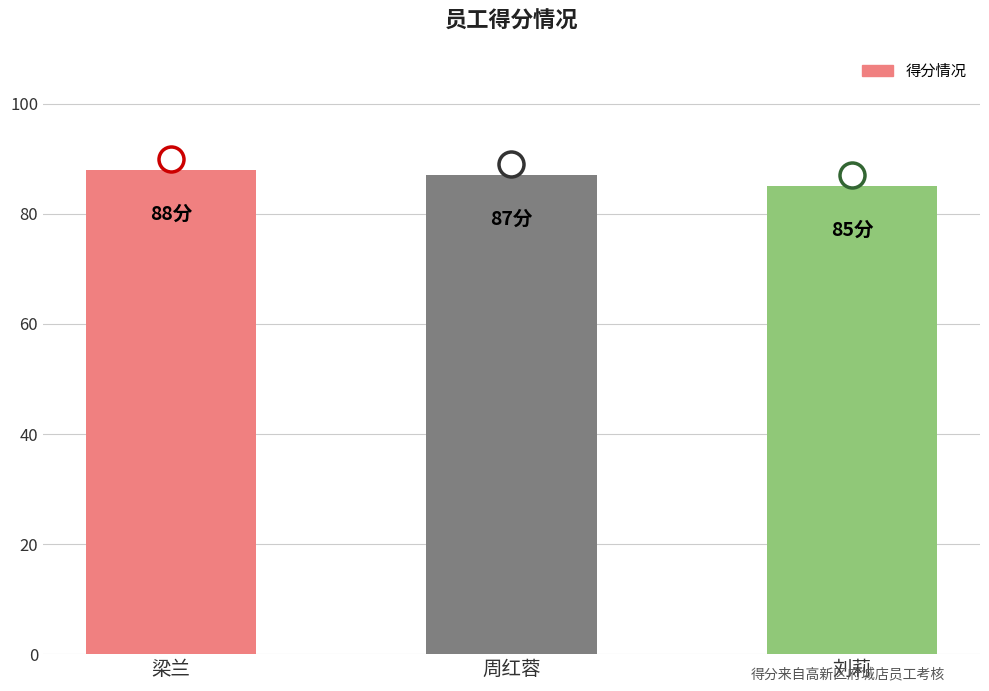

What is the smallest value displayed?

85